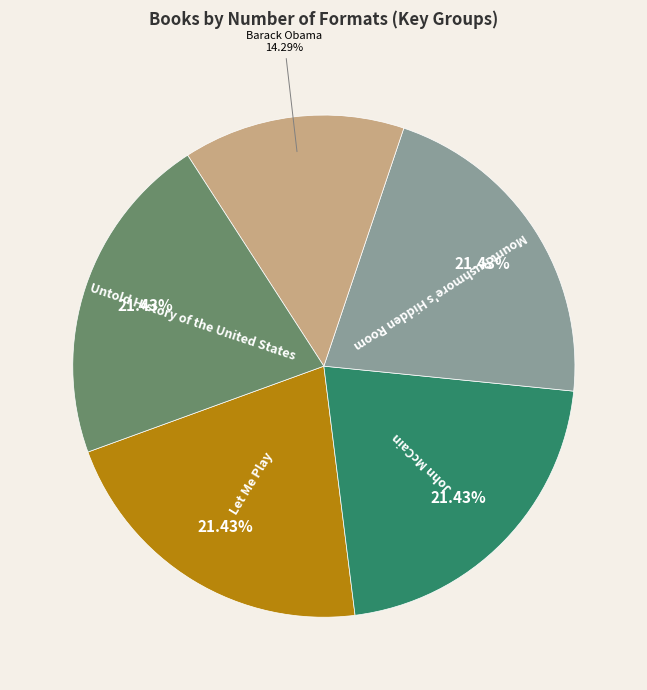

How many segments does this pie chart have?

5